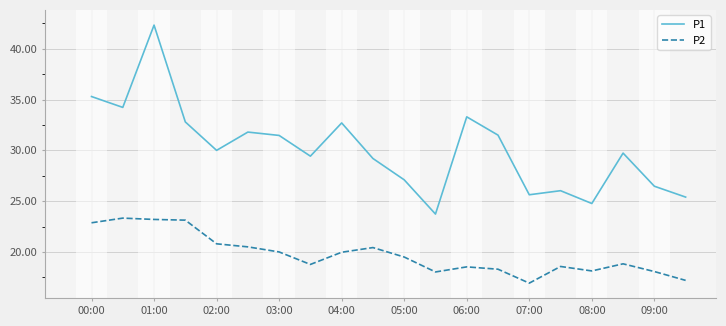

What is the minimum value for P1?

23.7